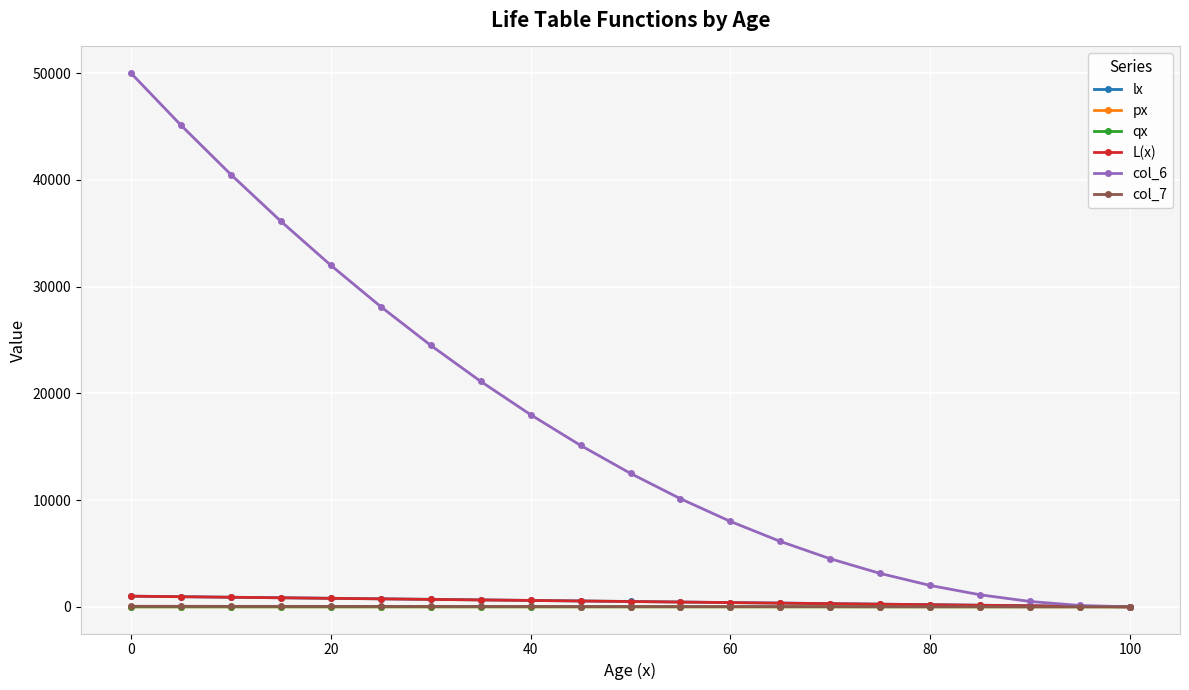

Which series has the largest range (max minus min)?

col_6